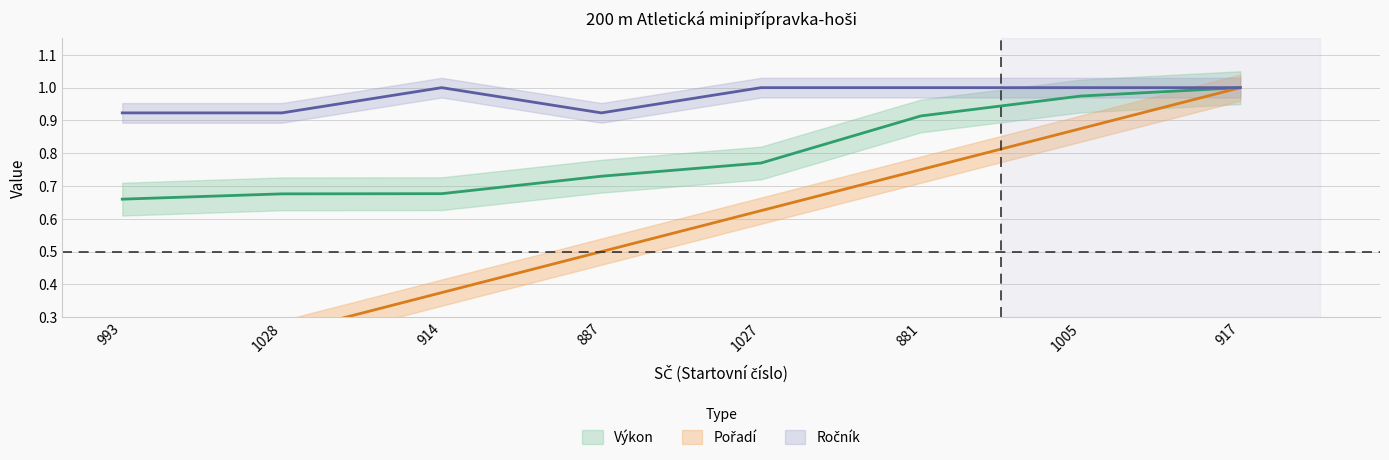

True or false: Ročník and Výkon intersect in this chart.

False